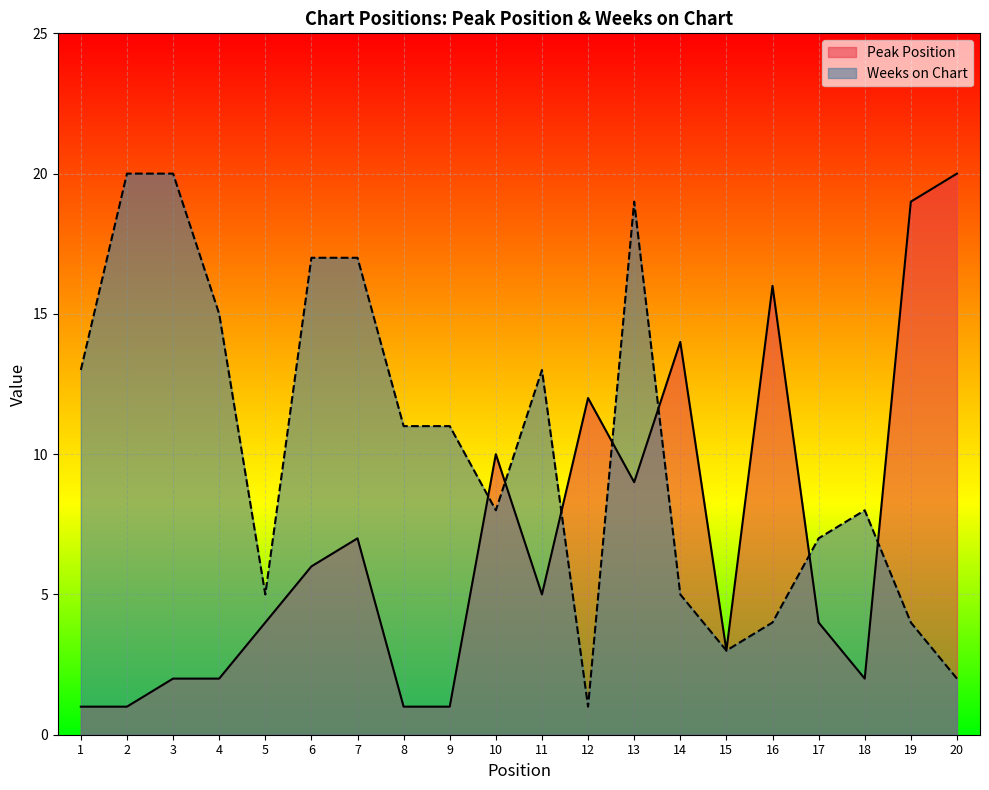

What are all the series names shown in the legend?

Peak Position, Weeks on Chart